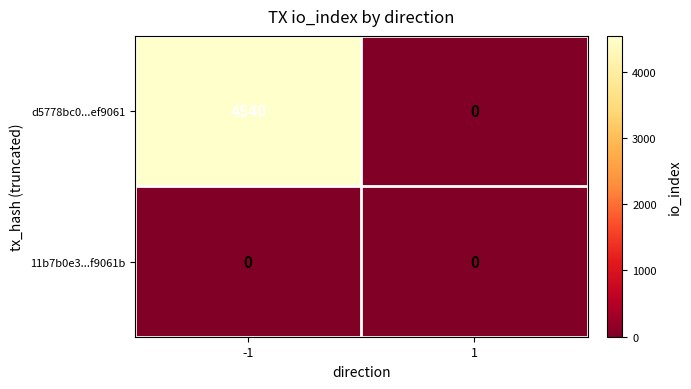

List the series in order of their overall mean, lowest first.

11b7b0e3...f9061b, d5778bc0...ef9061